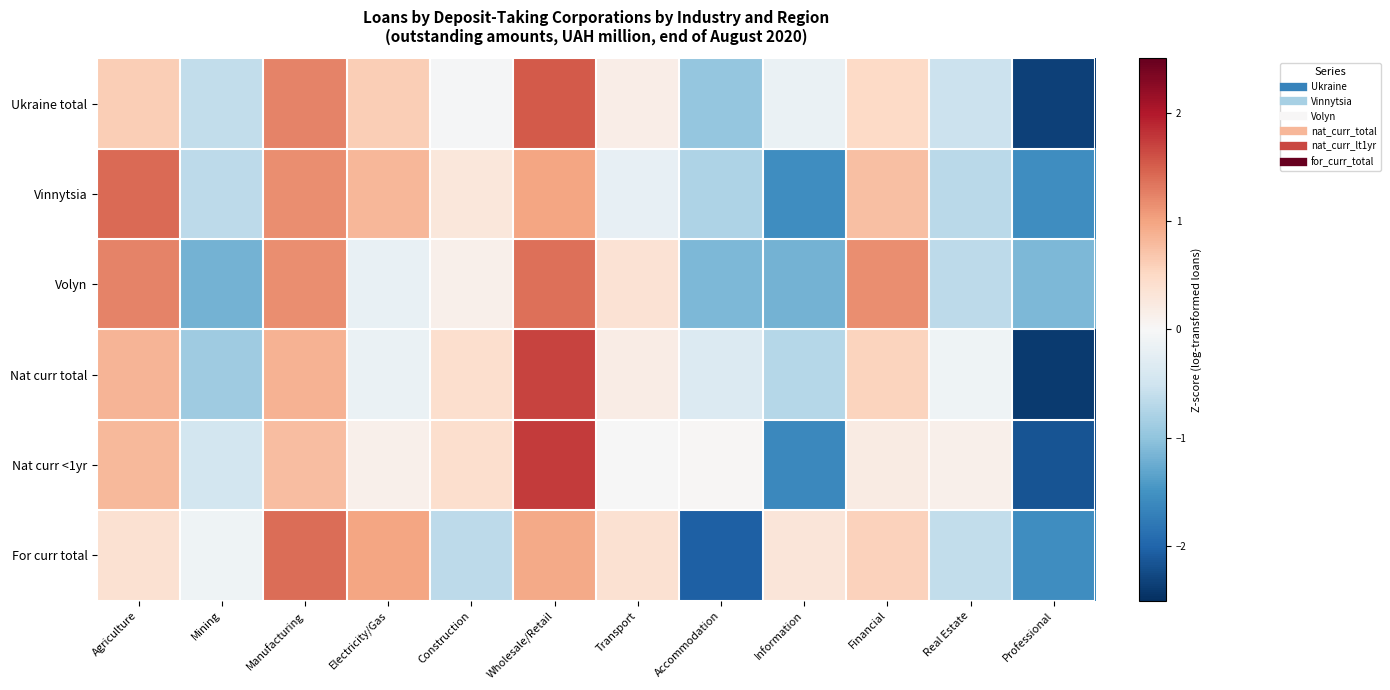

Count the number of categories in the chart.

12